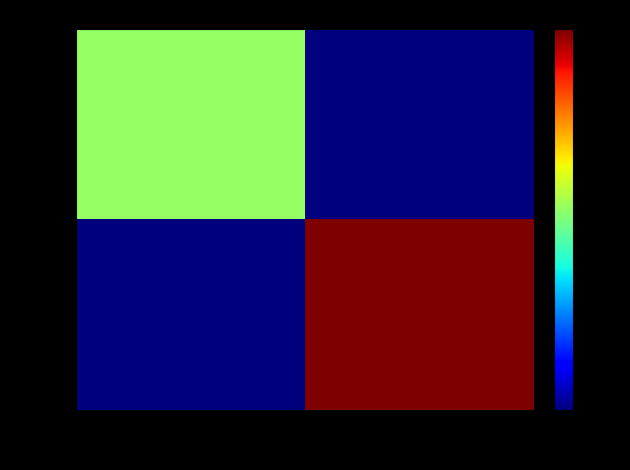

List the series in order of their peak value, highest first.

502987, 365642